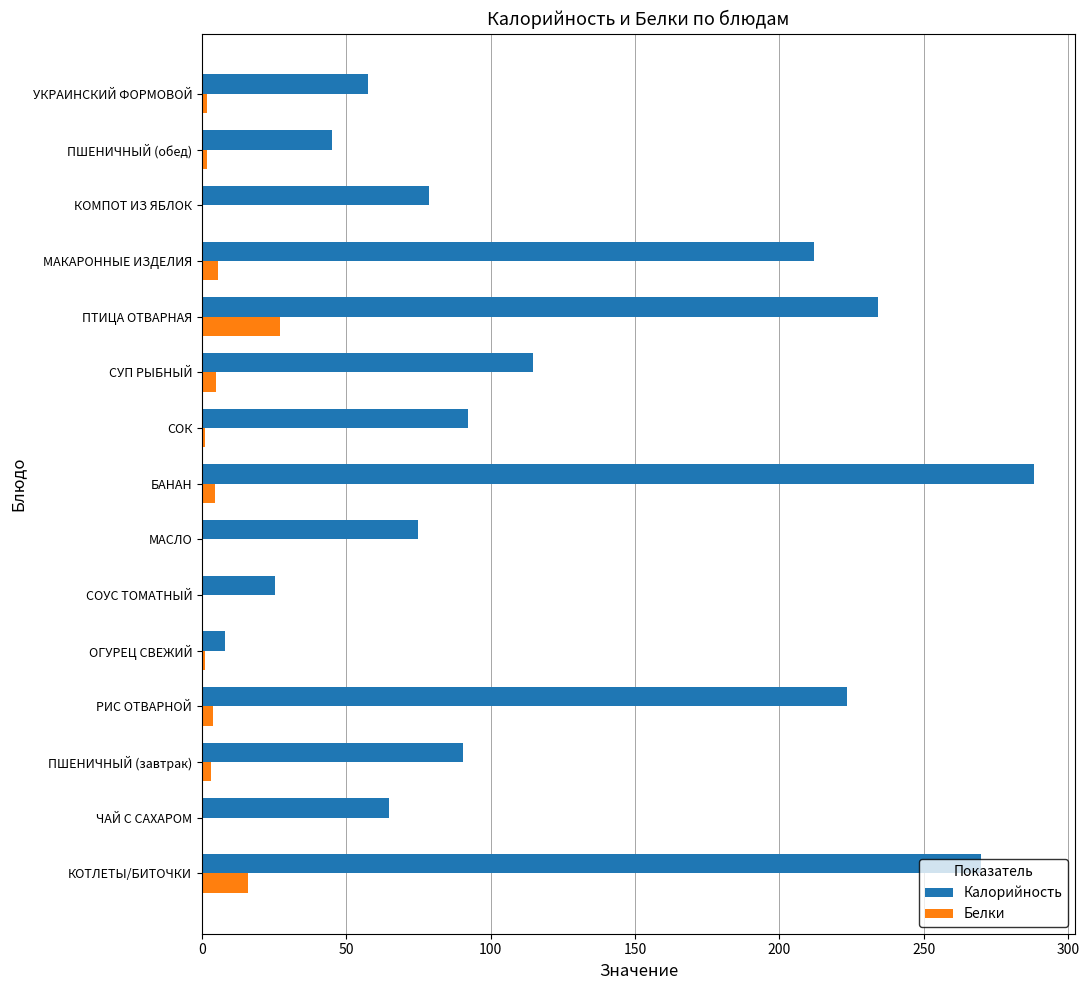

Is the value of Белки at МАСЛО greater than the value of Калорийность at БАНАН?

No